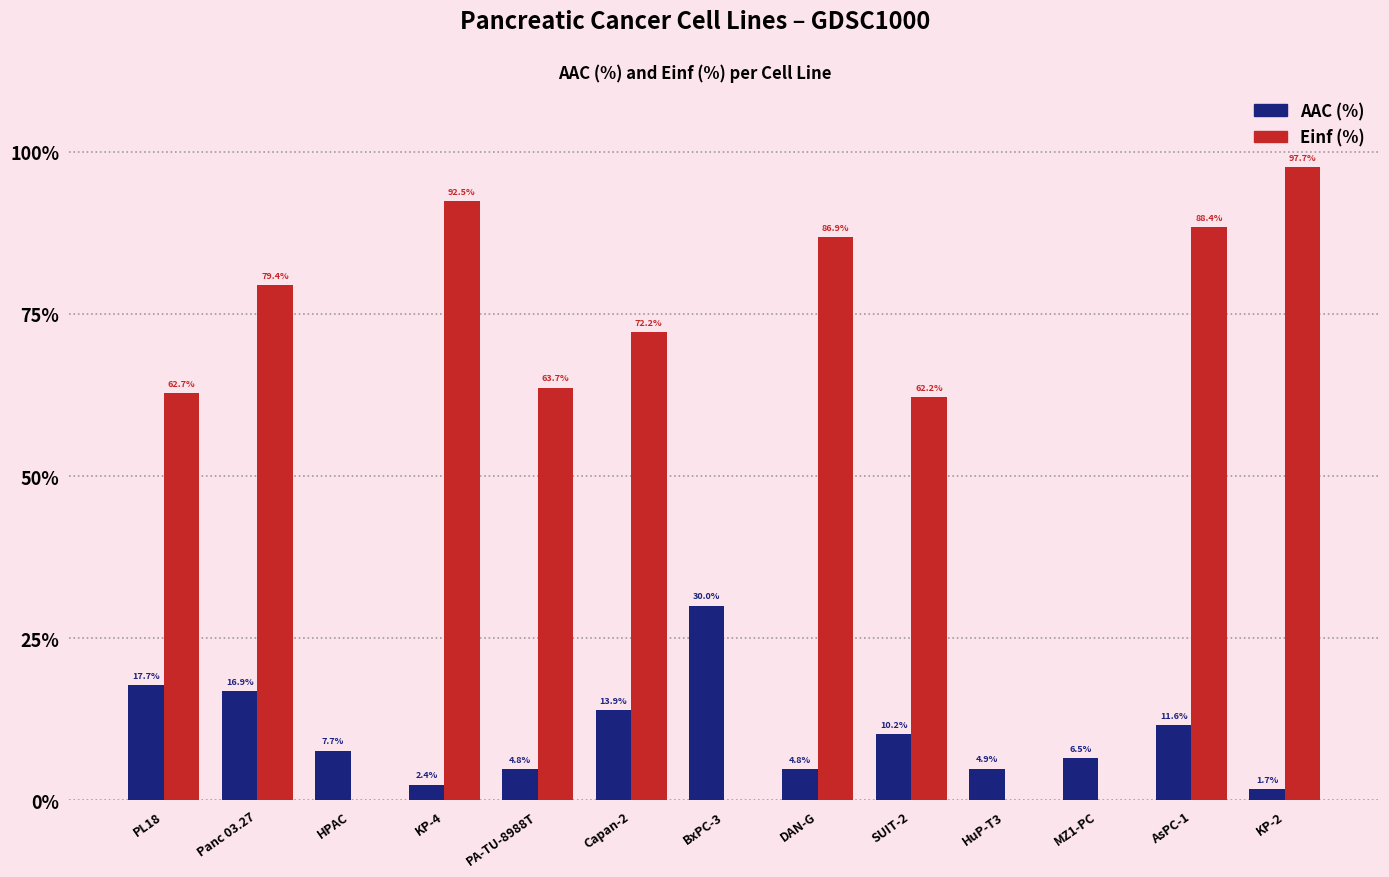

What is the sum of the Einf (%) values at HPAC and KP-4?

92.5